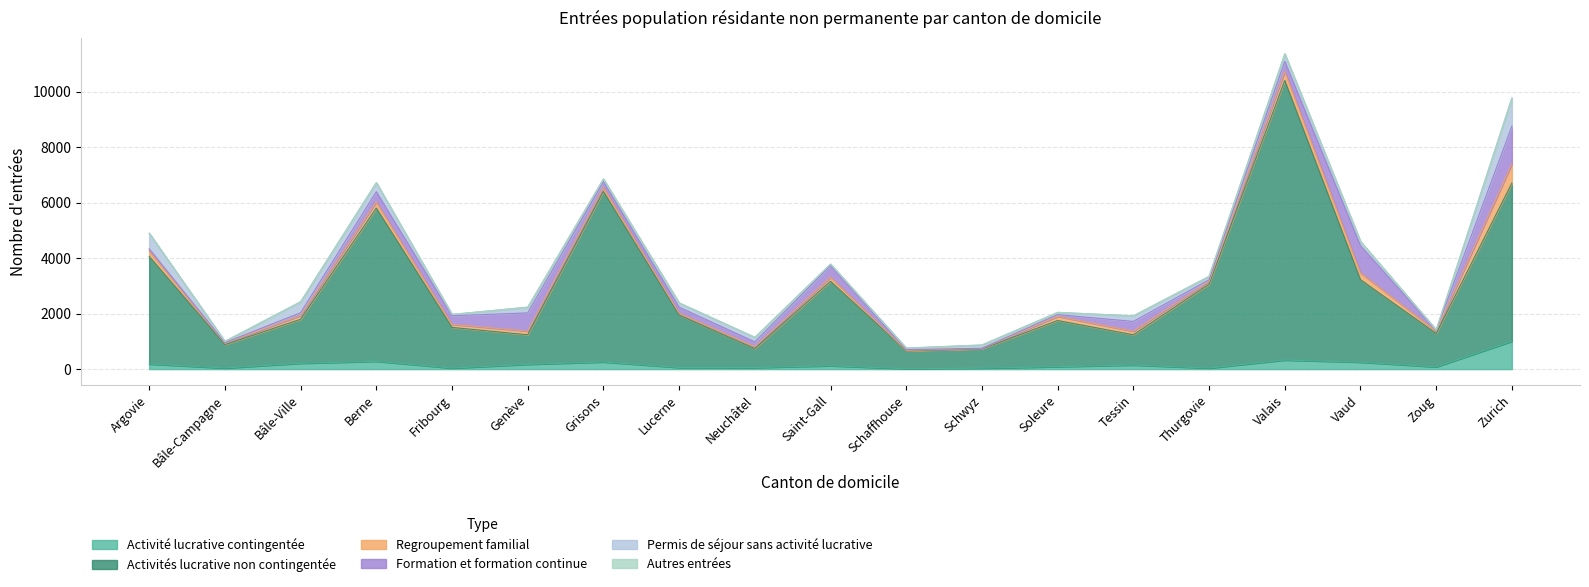

What is the difference between the maximum and minimum values in the Activités lucrative non contingentée series?

9434